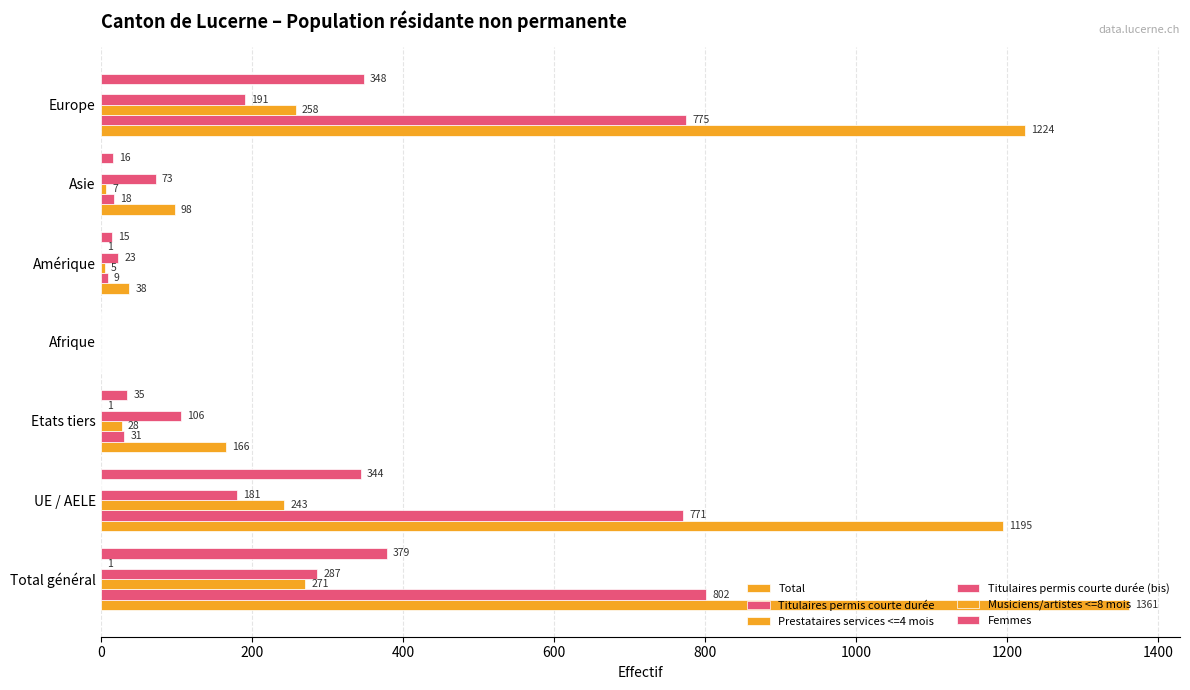

How many data points does each series have?

7